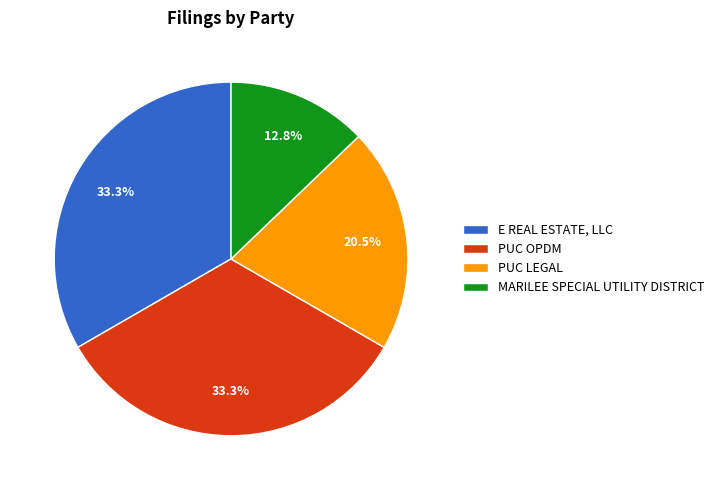

To the nearest percent, what percentage of the pie is PUC OPDM?

33%